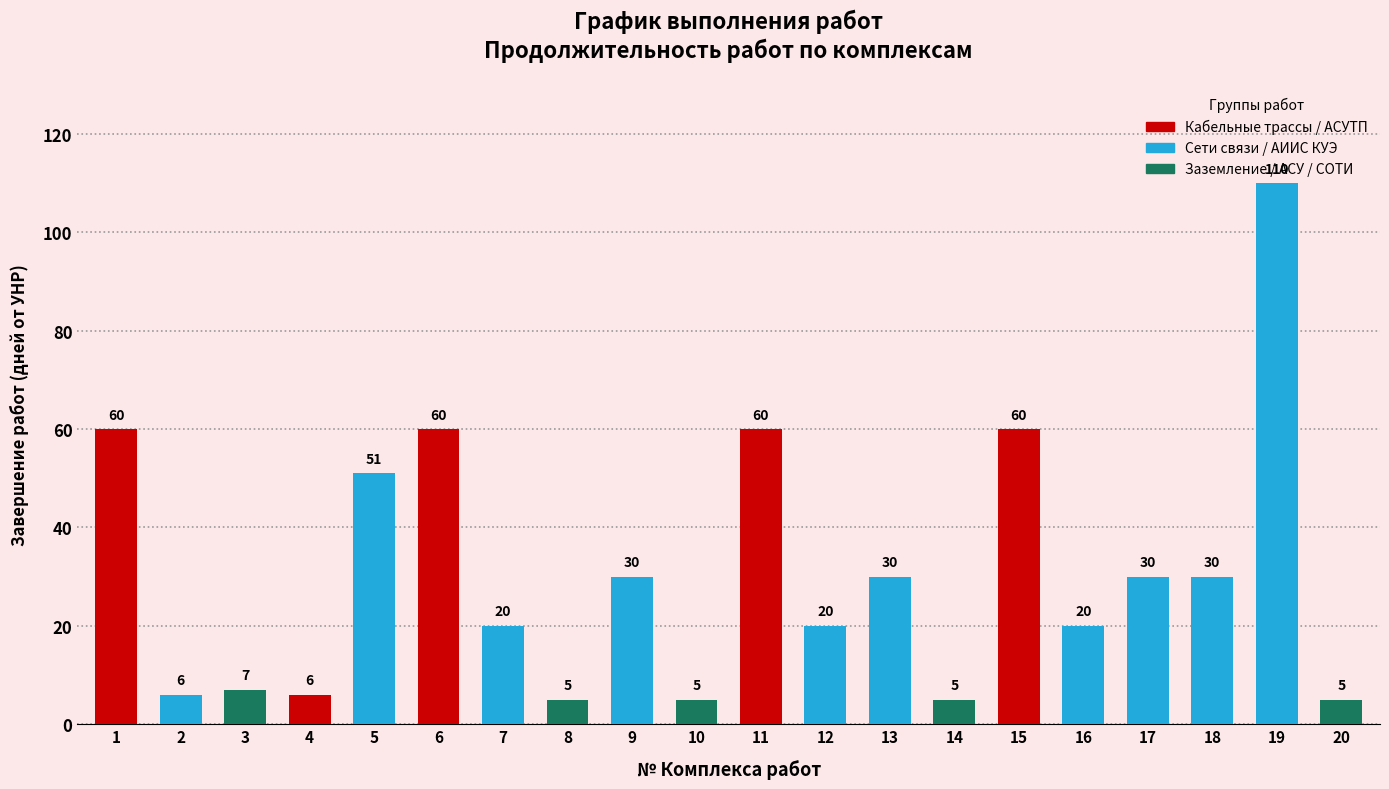

True or false: the data shows 30 at 18.

True